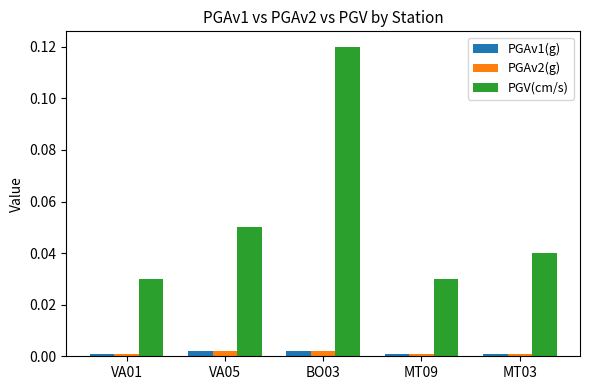

Which series has the widest spread of values?

PGV(cm/s)